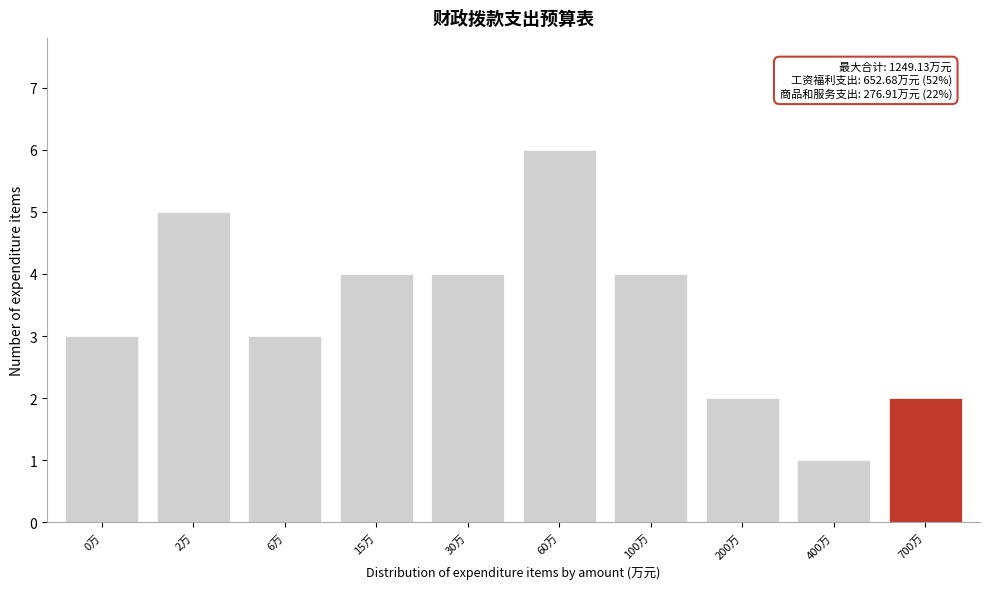

Reading left to right, what are all the values shown in this chart?

0万=3	2万=5	6万=3	15万=4	30万=4	60万=6	100万=4	200万=2	400万=1	700万=2